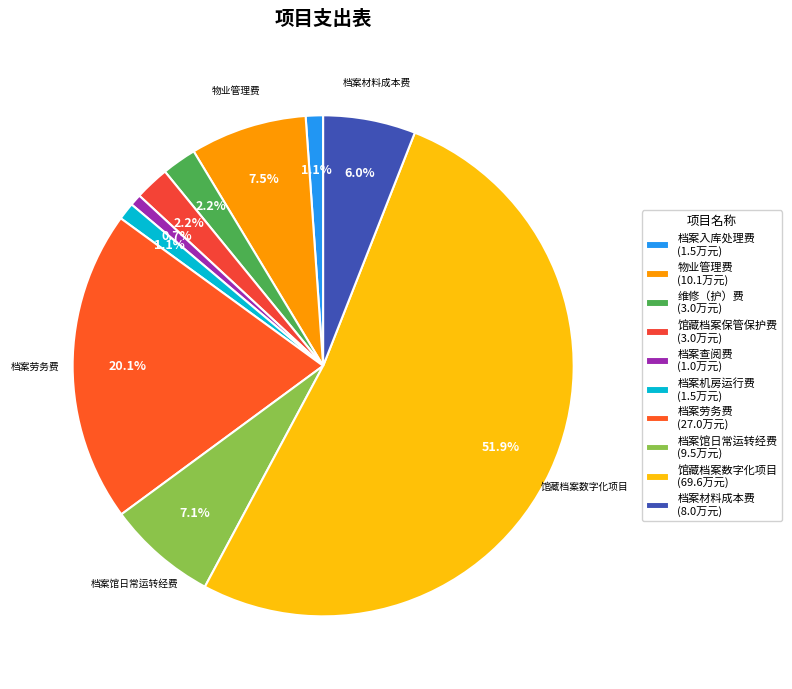

Which category has the biggest portion of the pie?

馆藏档案数字化项目